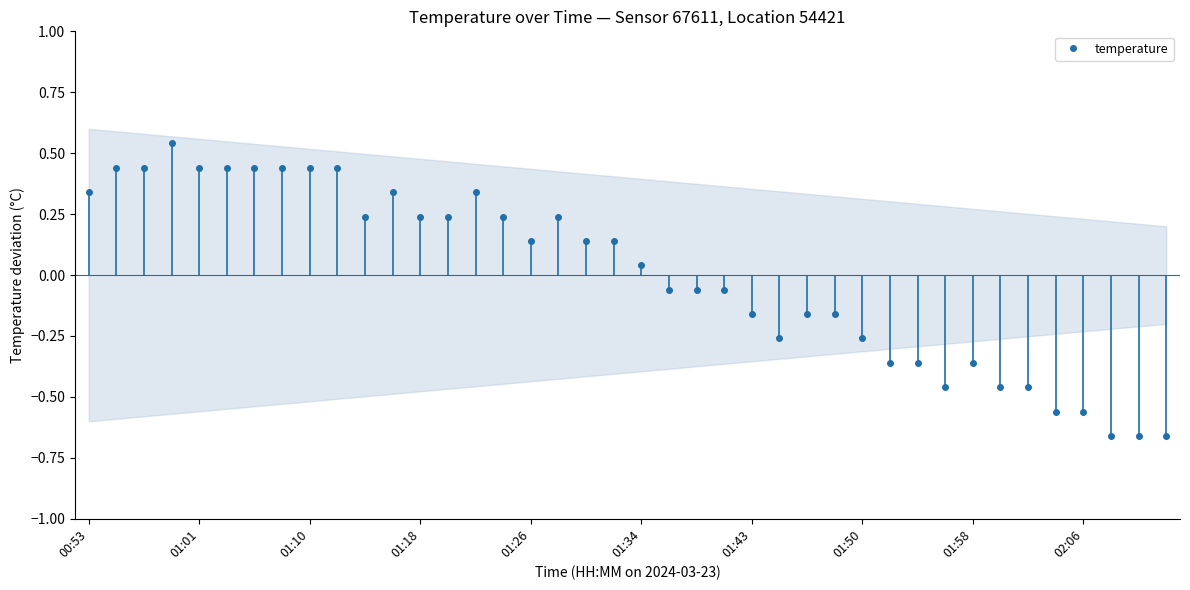

How many categories are shown in the chart?

40